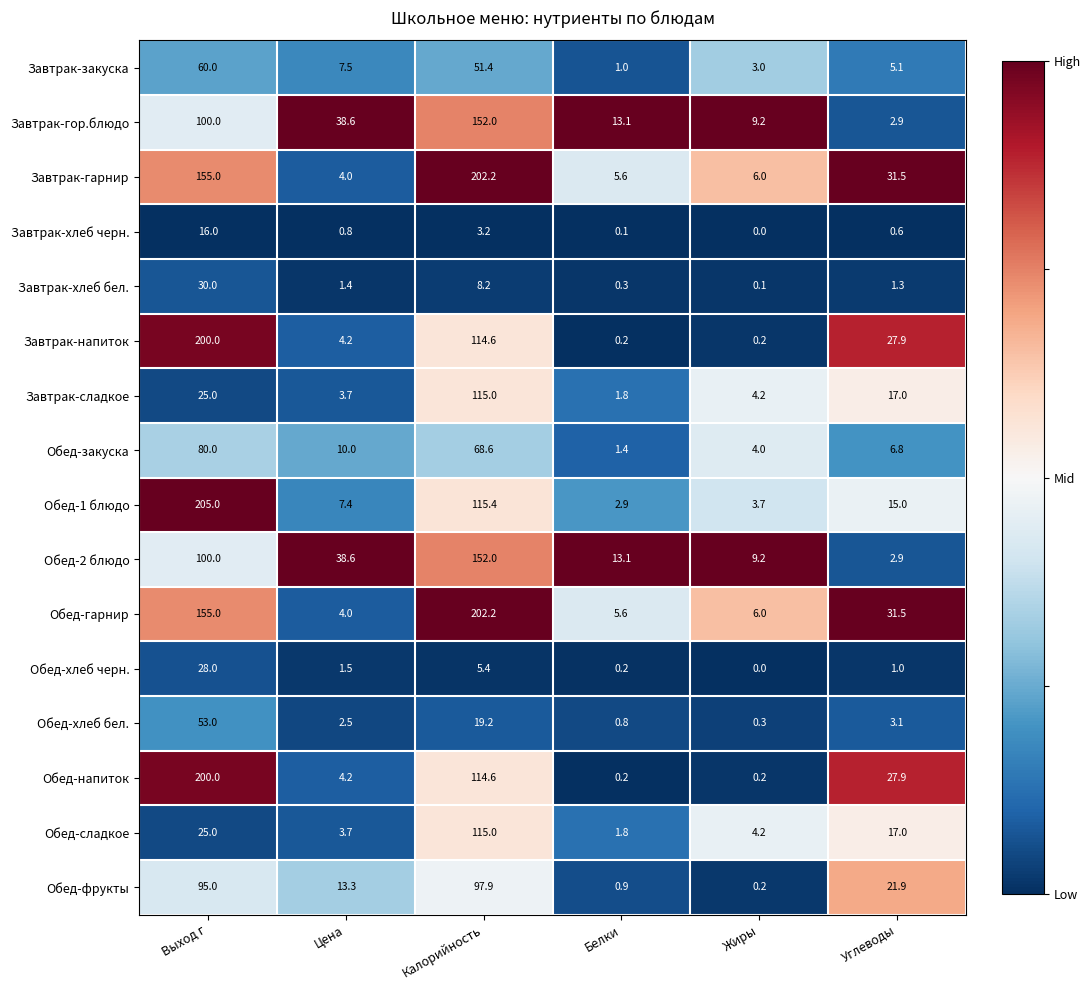

The Завтрак-закуска series shows 90.3 at Калорийность. True or false?

False